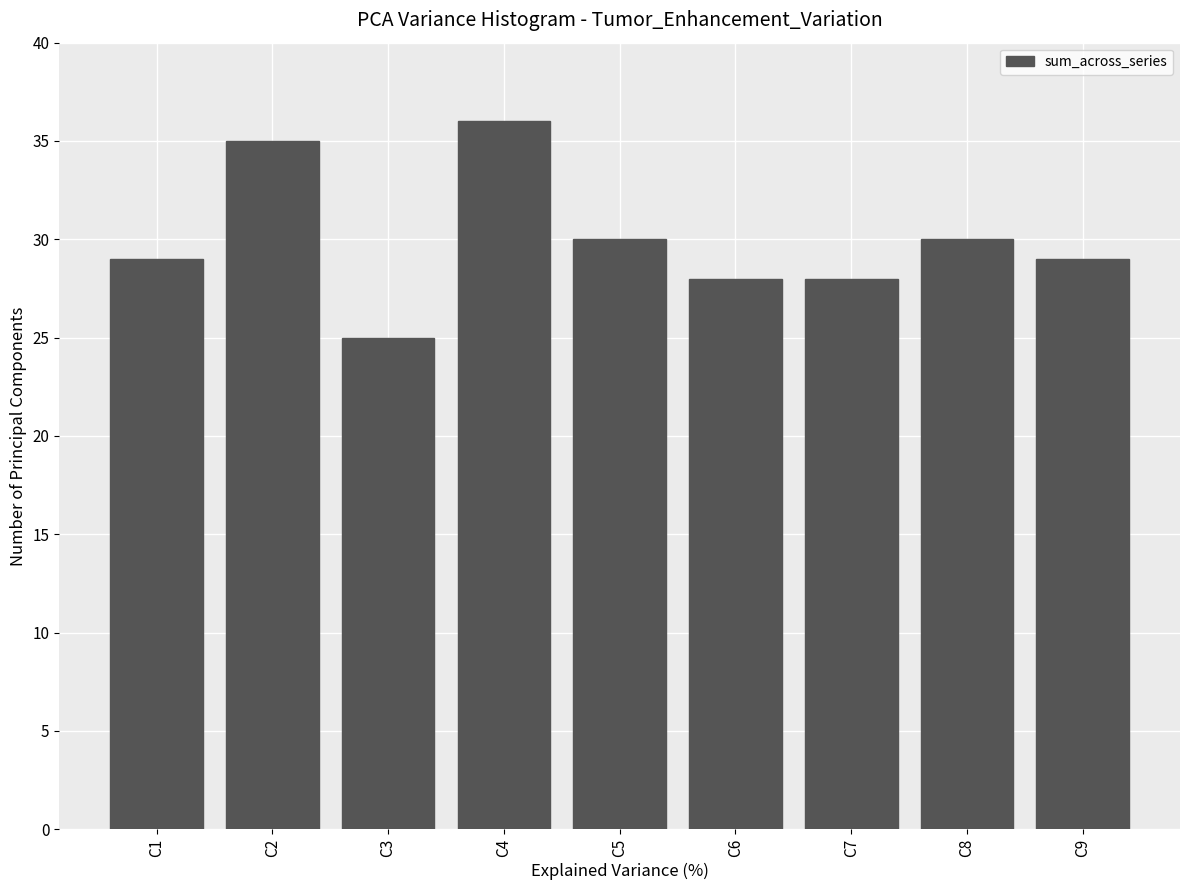

What is the approximate value at C5, to the nearest 10?

30